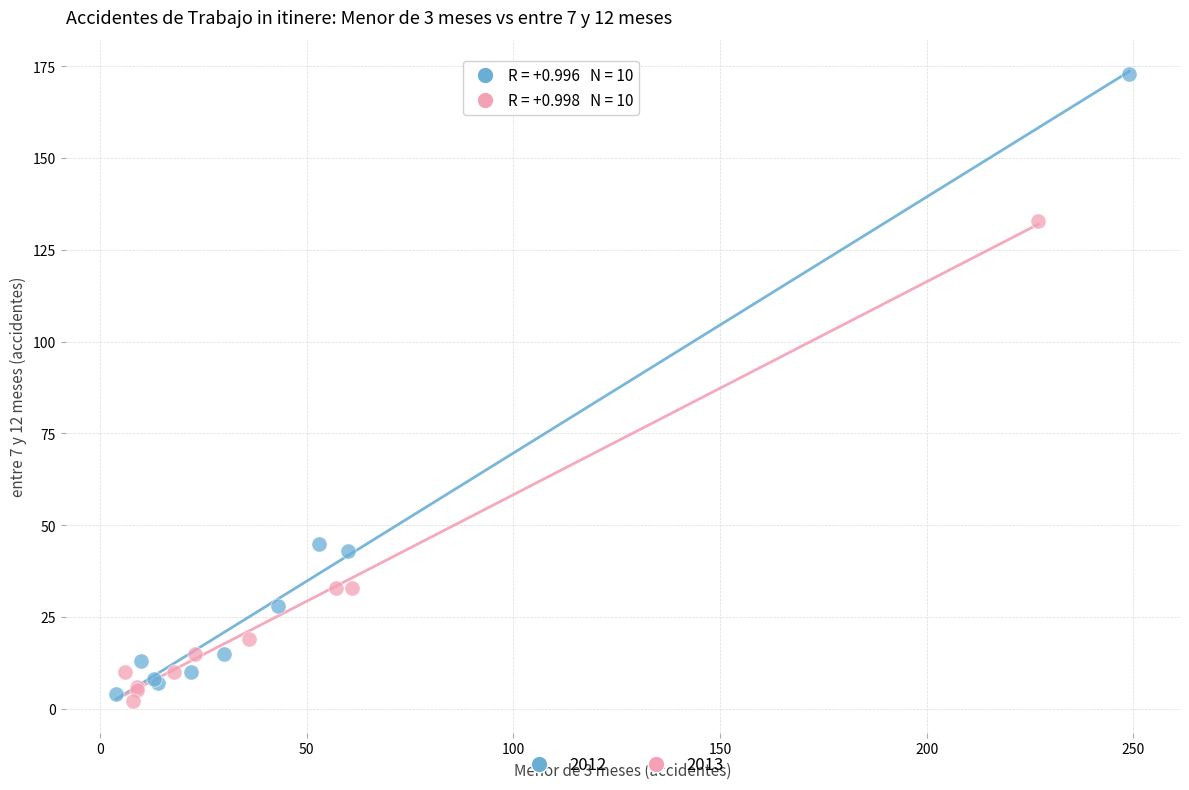

Which series has the largest Y range (max minus min)?

2012